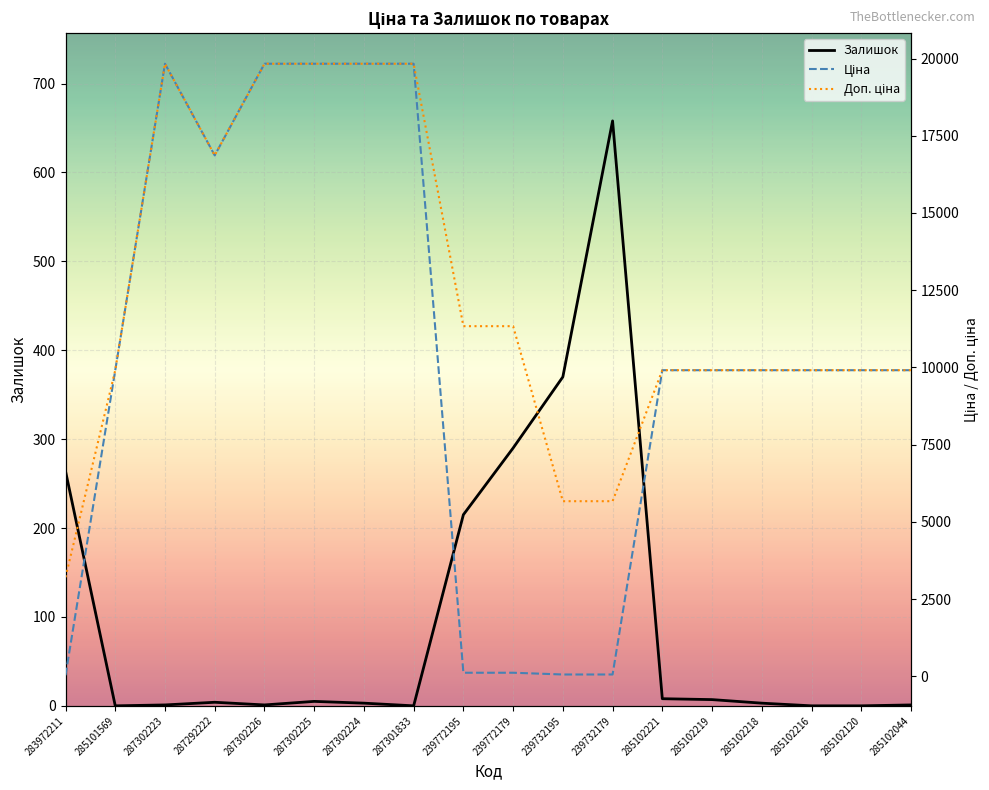

True or false: Залишок has more than 1 interior local peaks.

True